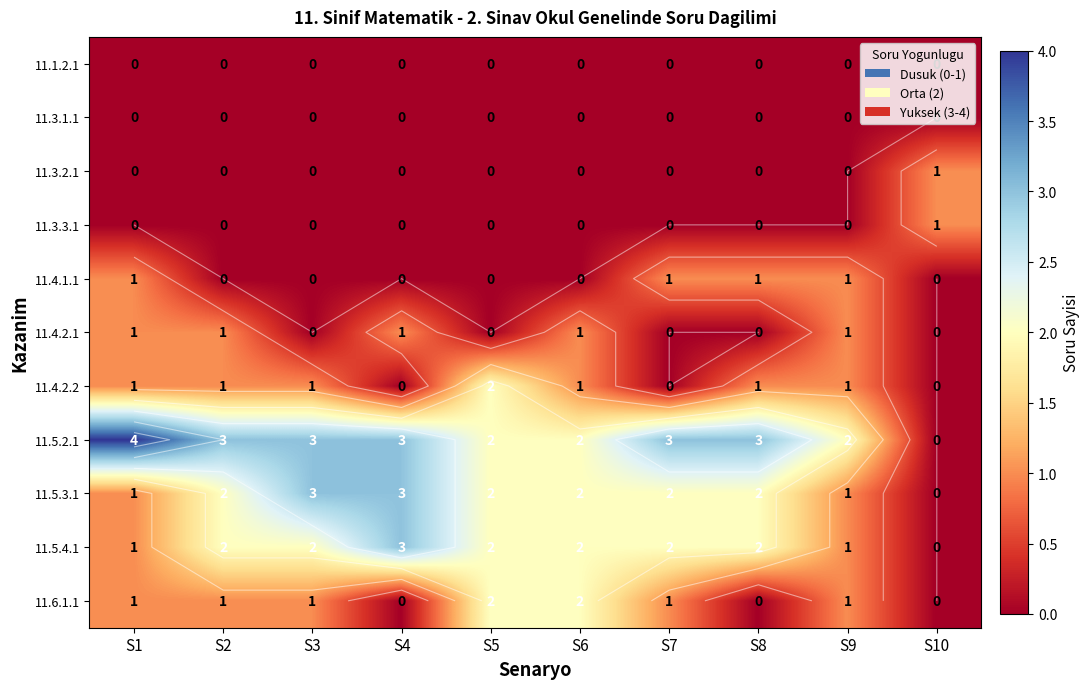

True or false: 11.4.2.2 has a value of 3 at S5.

False